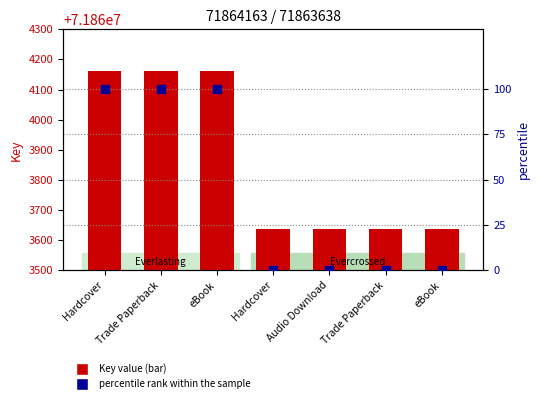

Which series contains the lowest Y value?

percentile rank within the sample